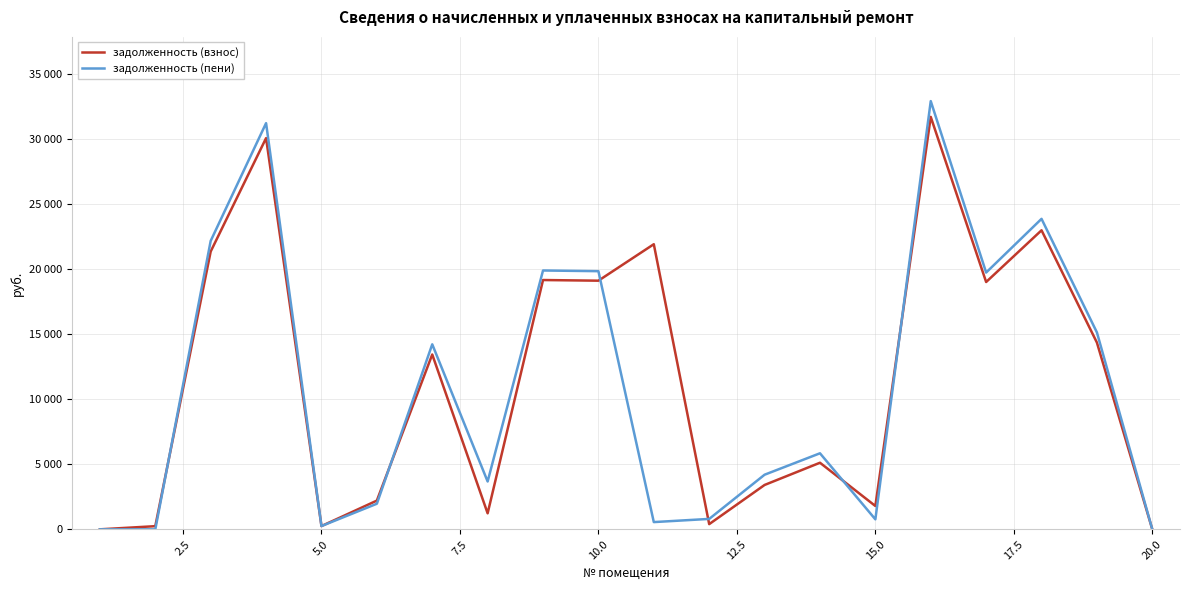

In задолженность (взнос), how many points are lower than both neighbors (excluding endpoints)?

6